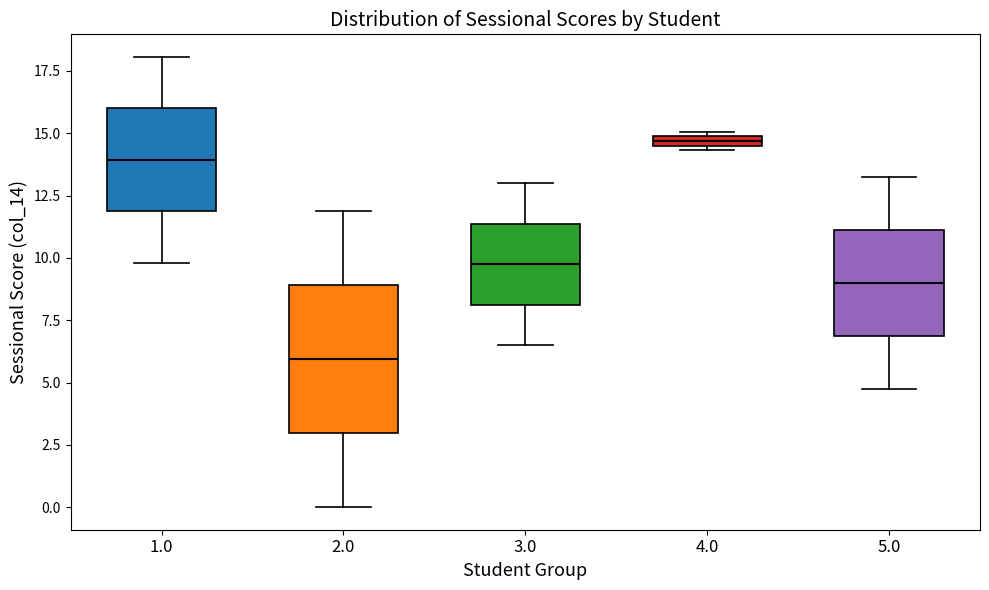

Where is the lower edge of the box at x = 2.0 on the y-axis? The values are not printed on the chart, so give them approximately, as read against the axis.

3.0